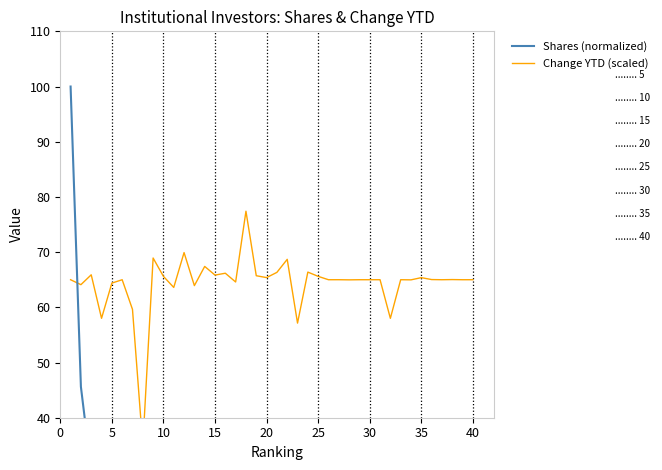

Reading left to right, what are all the values shown in this chart?

Shares (normalized): 100.0	45.6	30.2	24.7	19.8	16.7	16.6	15.5	13.9	13.9	13.4	11.9	11.3	10.4	8.1	7.5	6.8	6.0	5.9	5.7	5.4	5.4	5.3	5.2	5.0	4.9	4.6	4.6	4.3	3.5	3.5	3.5	3.3	3.2	3.0	2.9	2.9	2.7	2.6	2.5
Change YTD (scaled): 65.0	64.1	65.9	58.0	64.4	65.0	59.6	35.0	68.9	65.6	63.6	69.9	63.9	67.4	65.8	66.2	64.6	77.4	65.7	65.4	66.3	68.7	57.1	66.4	65.6	65.0	65.0	65.0	65.0	65.0	65.0	58.0	65.0	65.0	65.4	65.0	65.0	65.0	65.0	65.0